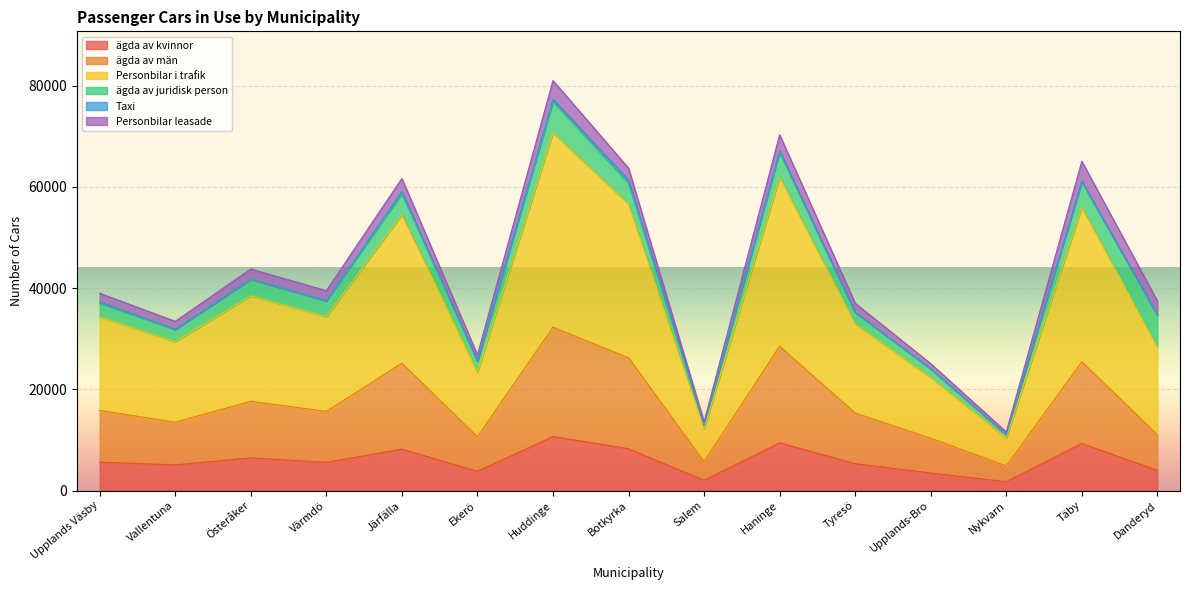

How many interior local peaks does the ägda av kvinnor series have?

5